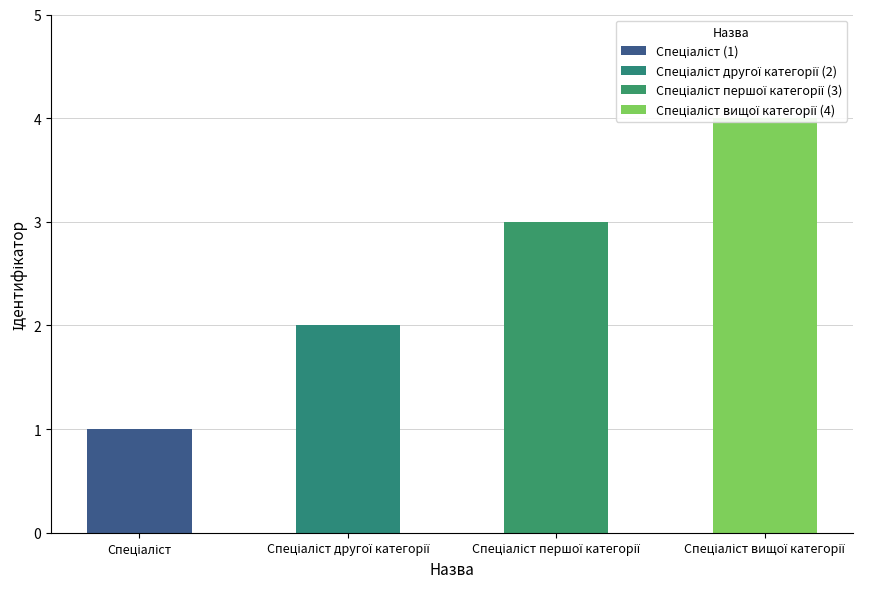

What is the label of the 1st bar from the right?

Спеціаліст вищої категорії